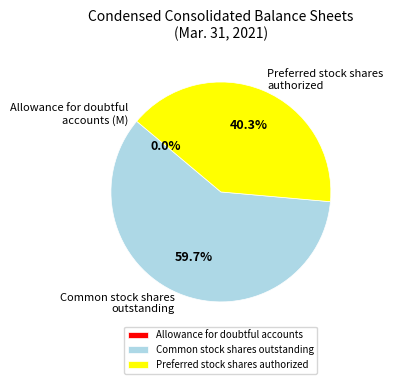

Which slice represents more than half of the pie?

Common stock shares outstanding